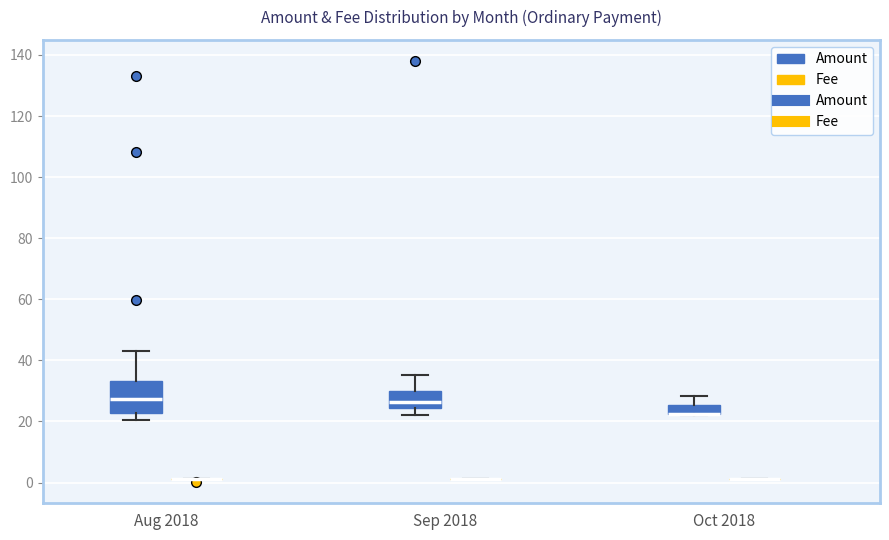

Reading left to right, transcribe this box plot: for each box, give where its median line is, the range the box spans, and where its two whiskers end, as read against the y-axis. The values are not printed on the chart, so give them approximately, as read against the axis.

Aug 2018 (Amount): median 28, box 22 to 34, whiskers 20 to 44
Aug 2018 (Fee): box collapsed to a line at 2, whiskers 2 to 2
Sep 2018 (Amount): median 26, box 24 to 30, whiskers 22 to 36
Sep 2018 (Fee): box collapsed to a line at 2, whiskers 2 to 2
Oct 2018 (Amount): median 22 (drawn on the box's lower edge), box 22 to 26, whiskers 22 to 28
Oct 2018 (Fee): box collapsed to a line at 2, whiskers 2 to 2